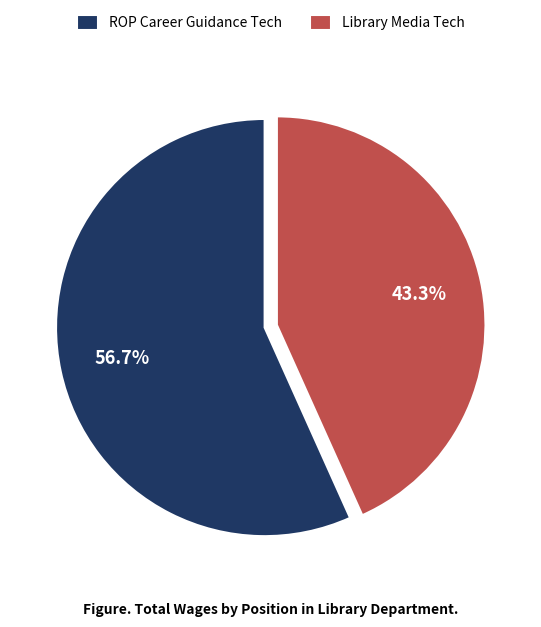

The Library Media Tech slice represents 43% of the pie. True or false?

True